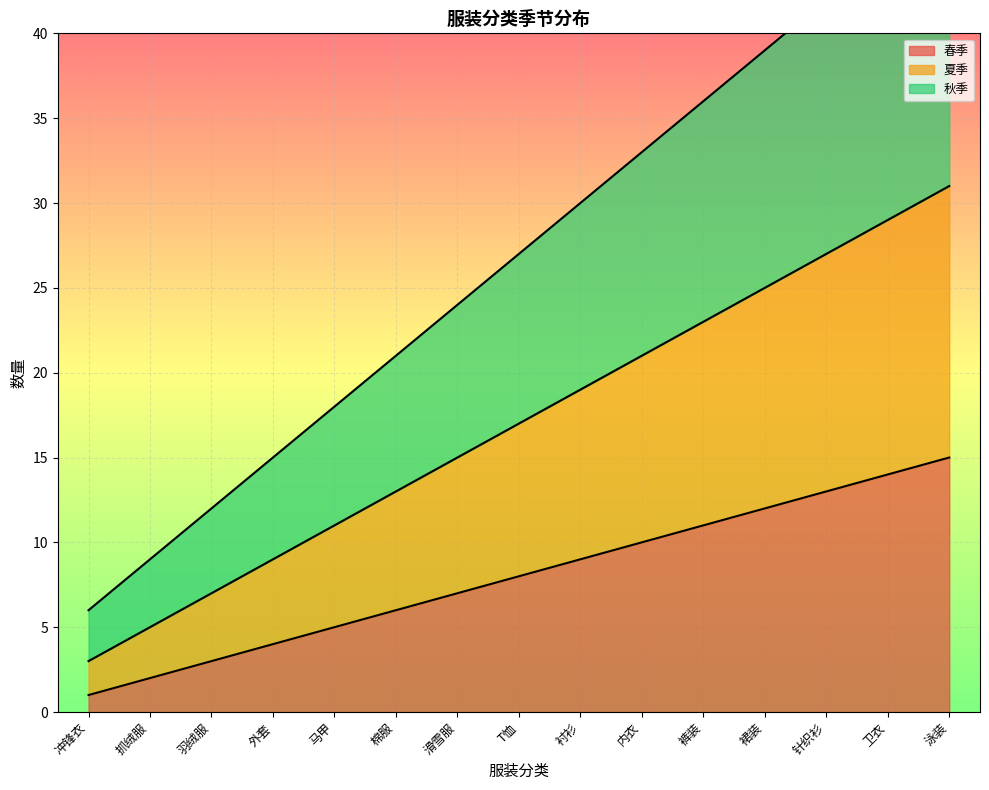

The value of 春季 at 马甲 is 5. True or false?

True